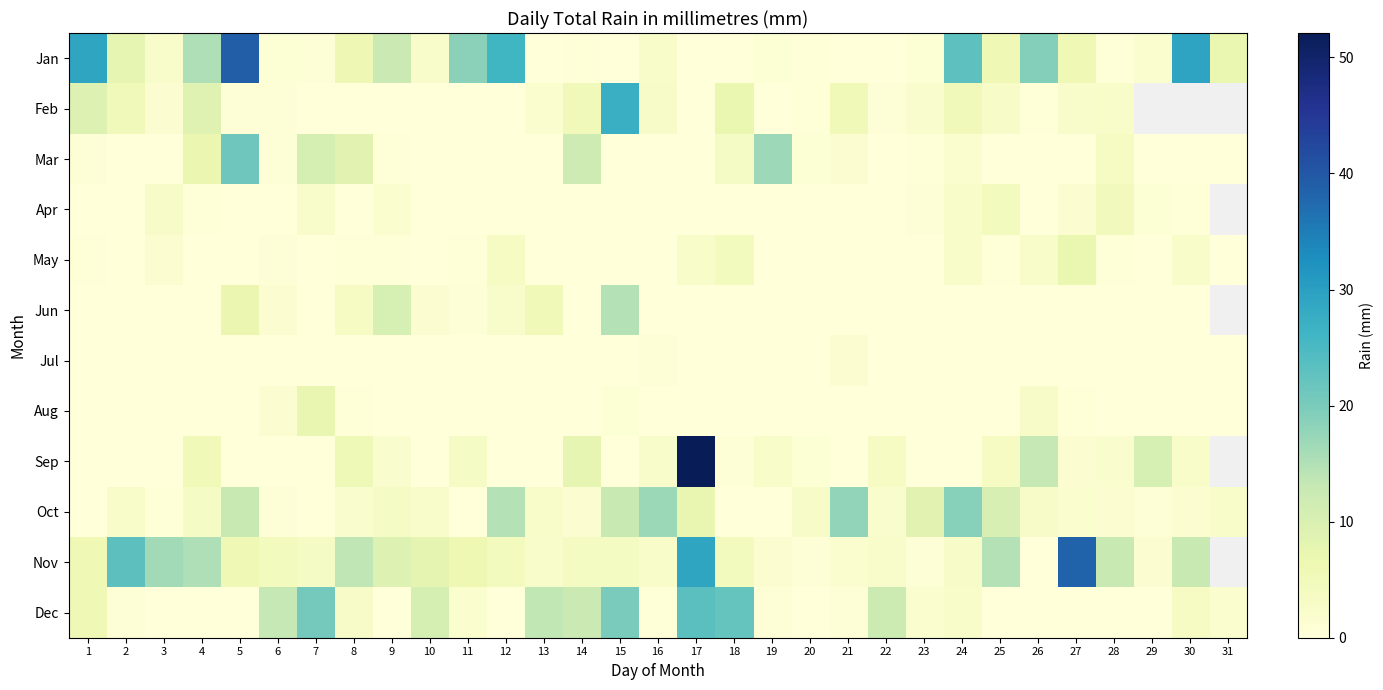

At which category is the sum across all series the highest?

17